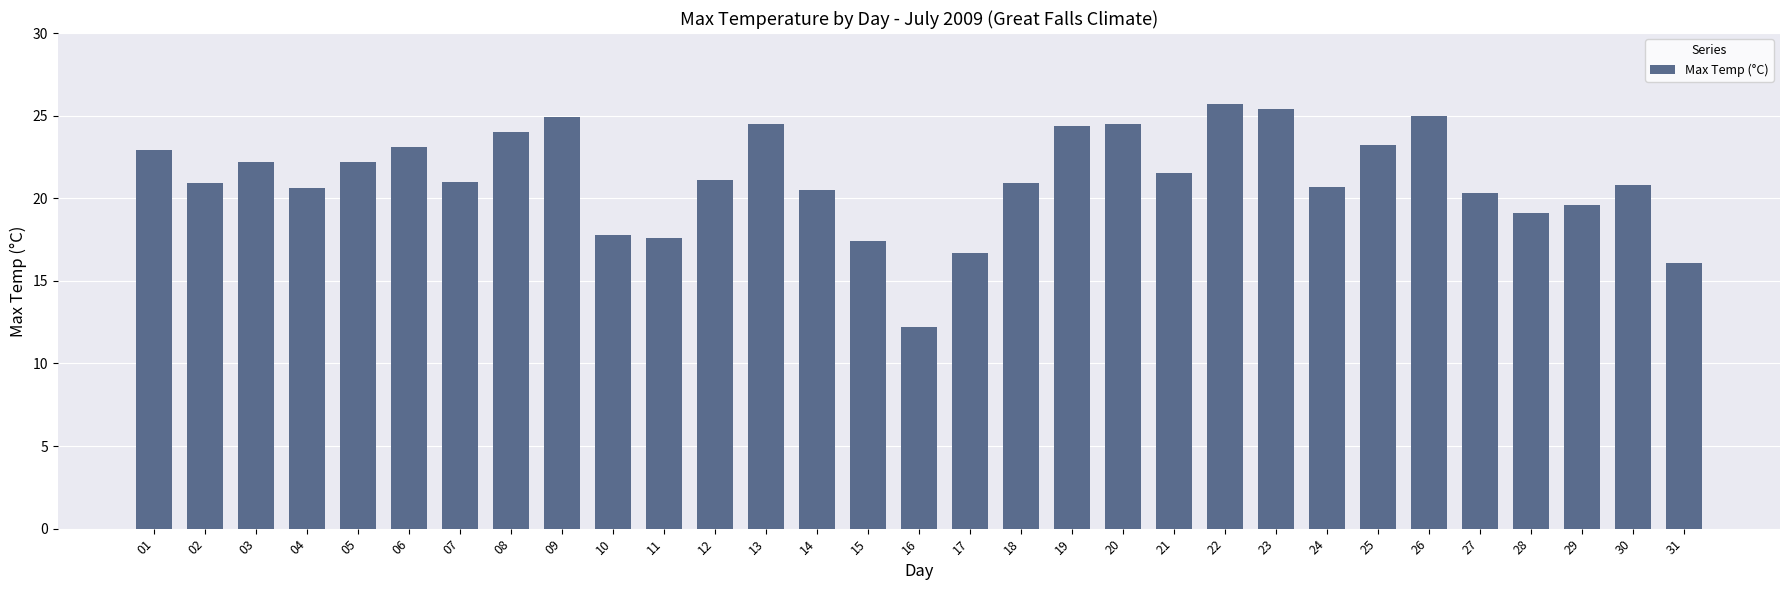

Which category has the highest value across all series?

22